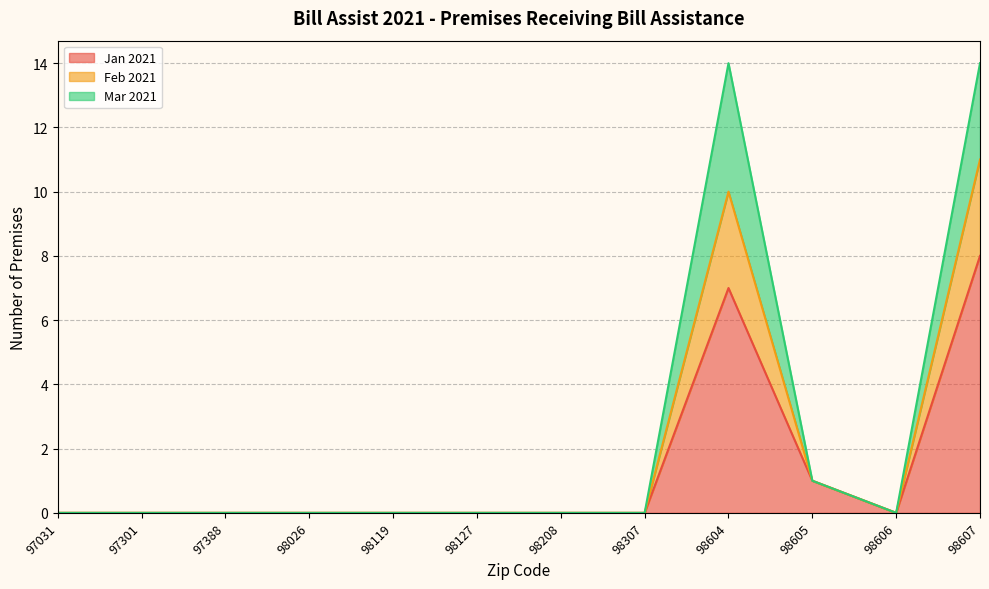

What is the maximum value for Jan 2021?

8